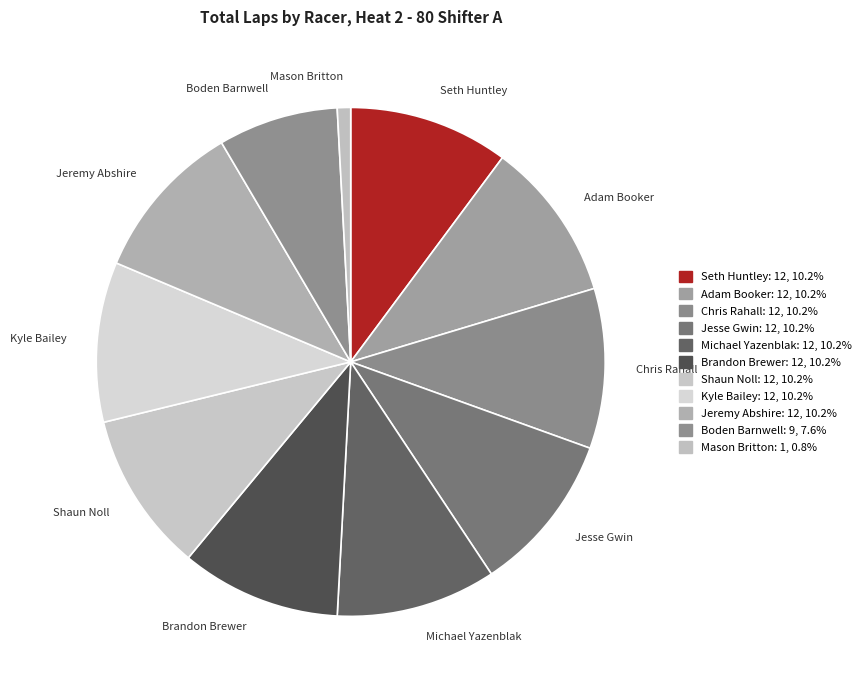

Does any single category account for the majority?

No